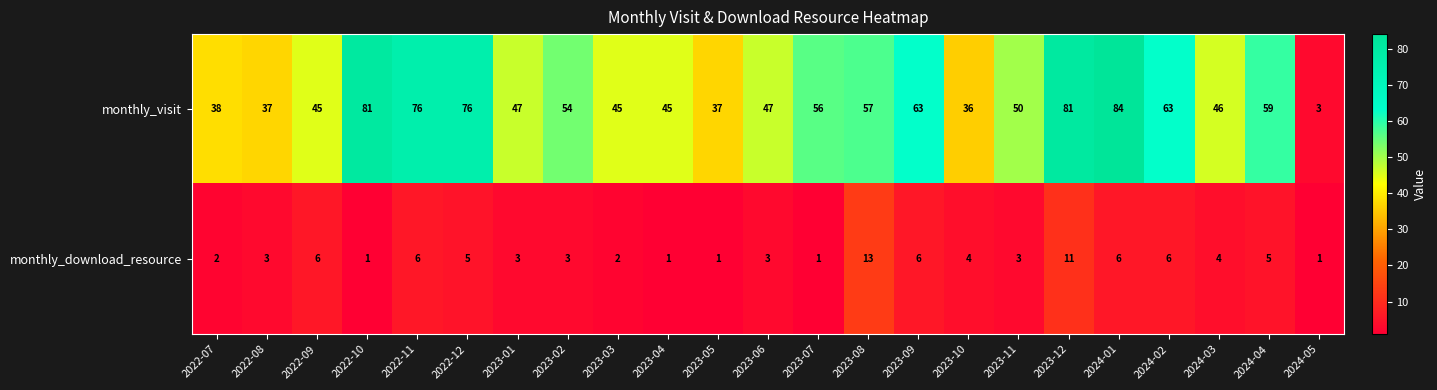

What is the difference between the monthly_visit values at 2024-03 and 2023-09?

17